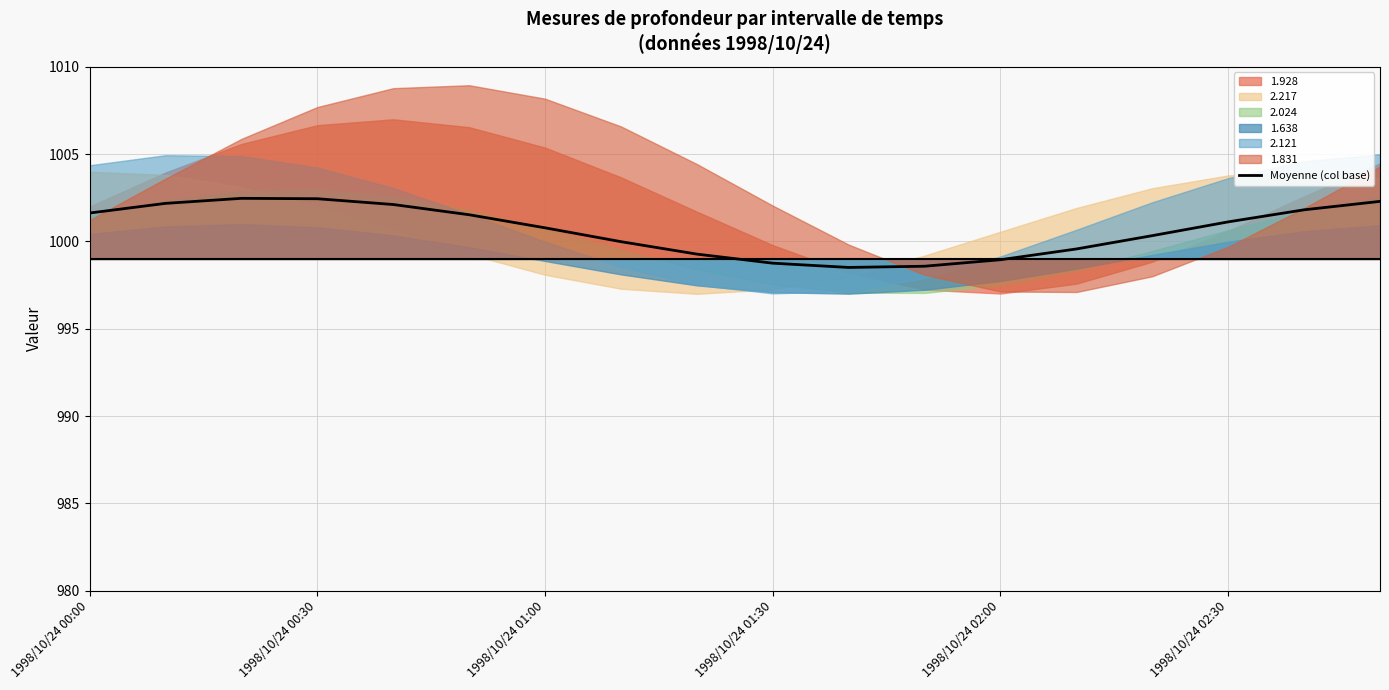

True or false: Moyenne (col base) has a value of 1000.8 at 1998/10/24 01:00.

True